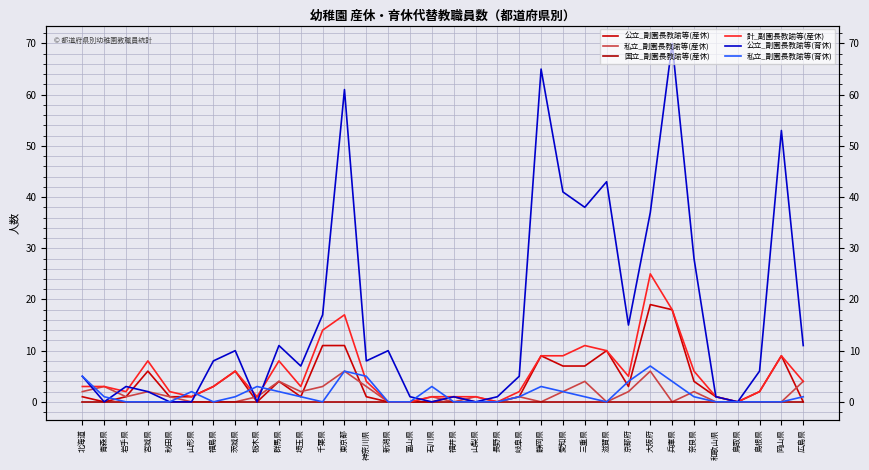

What is the greatest value displayed?

70